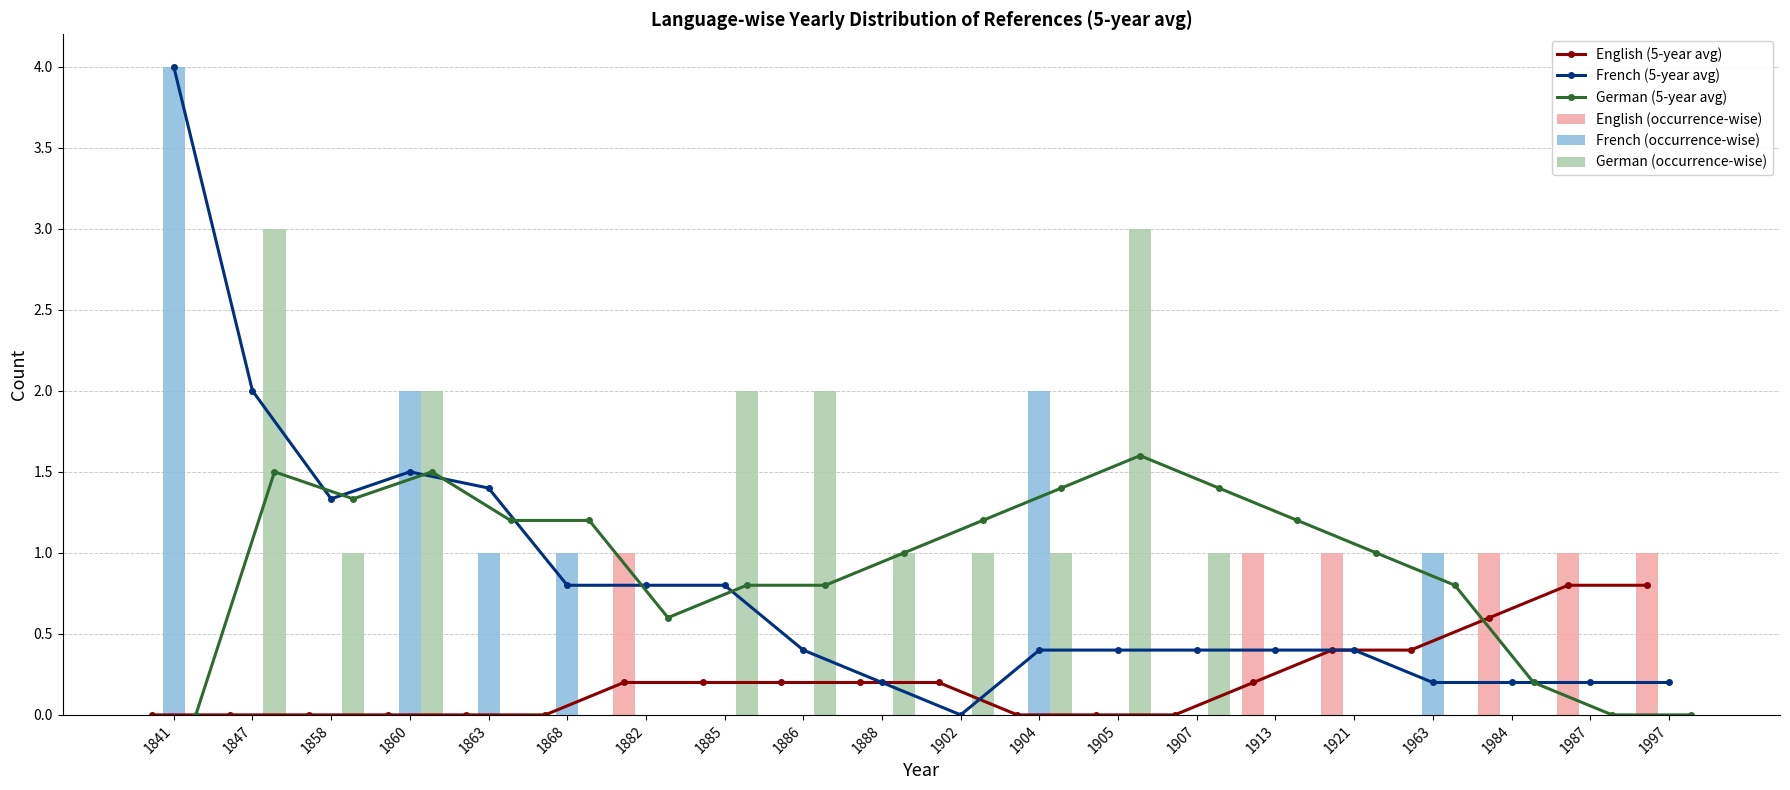

The value of French (5-year avg) at 1984 is 0.2. True or false?

True